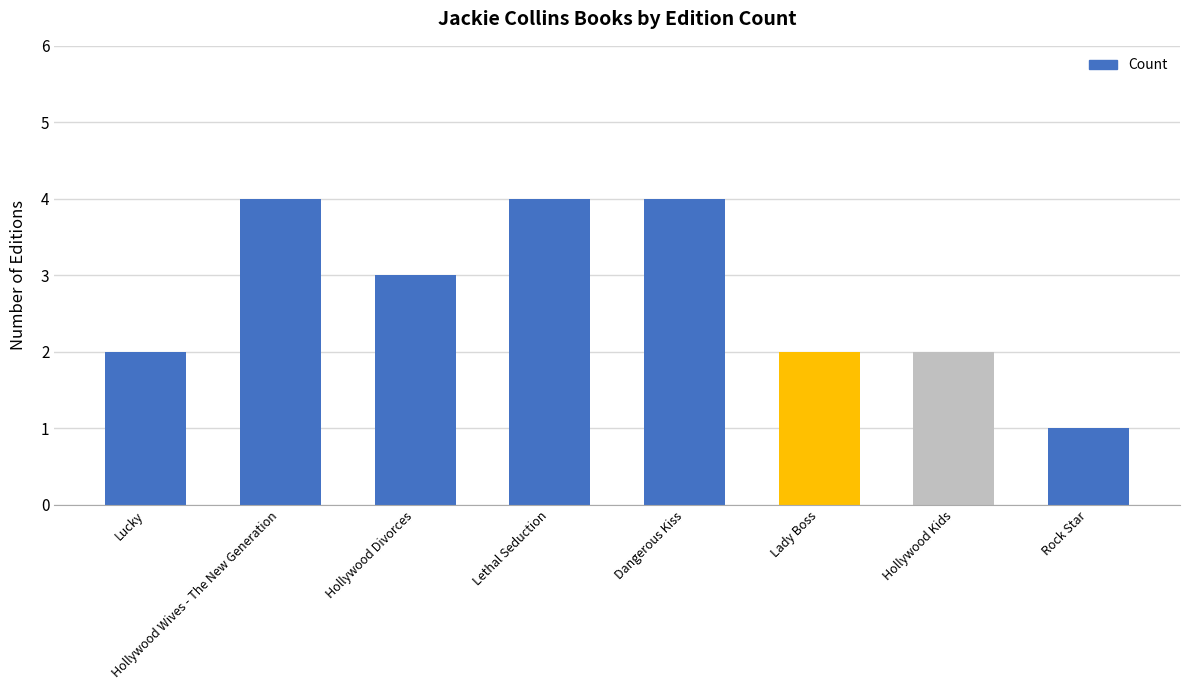

What is the sum of all values?

22